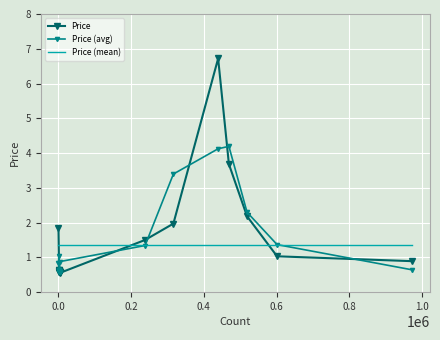

After their last crossing, which series has the higher values: Price (avg) or Price (mean)?

Price (mean)